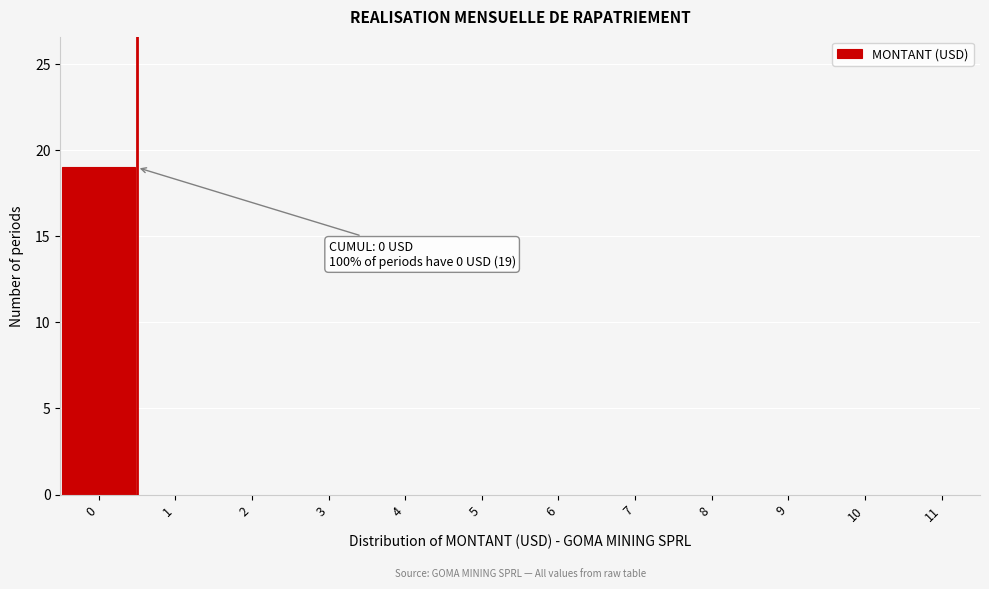

Which range on the x-axis has the tallest bar?

-0.5 to 0.5